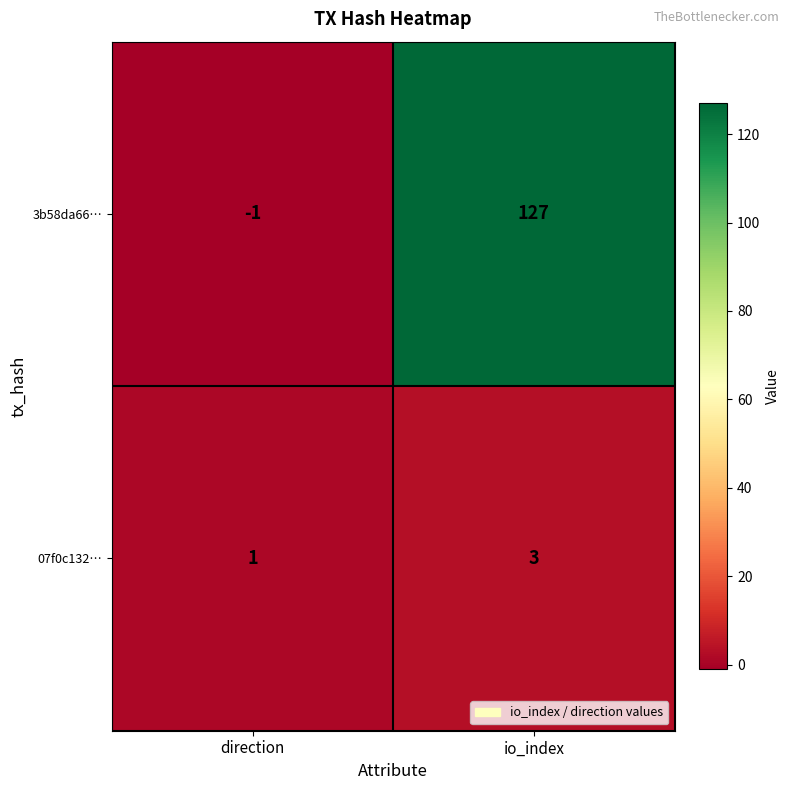

What value does the 07f0c132… series have at io_index?

3